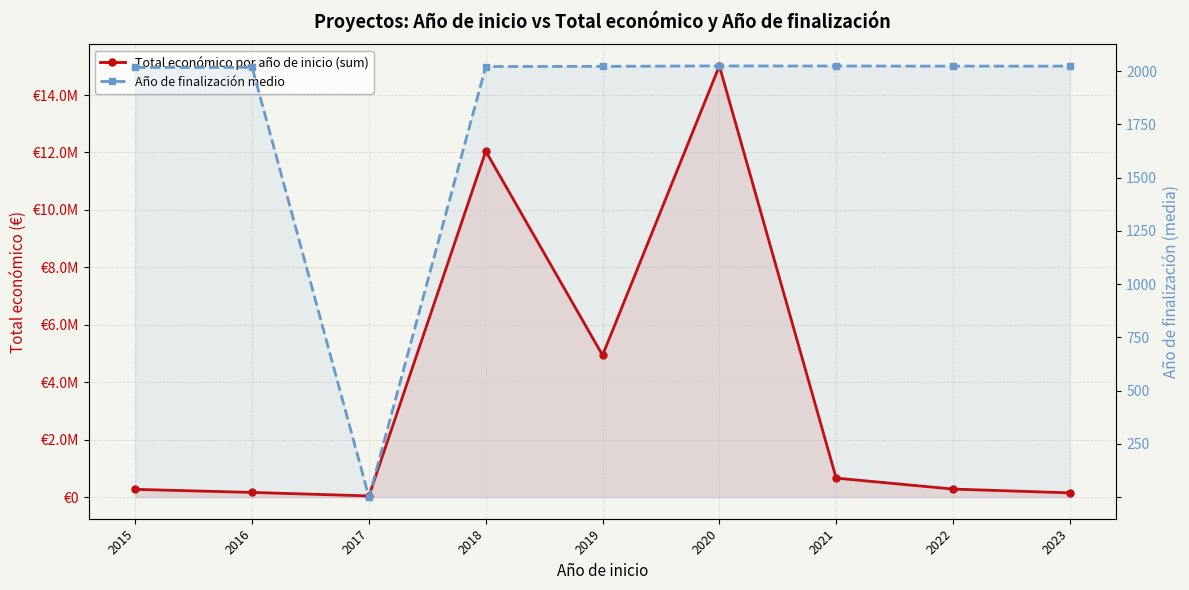

Where does the Total económico por año de inicio (sum) series first go above 282580?

2018